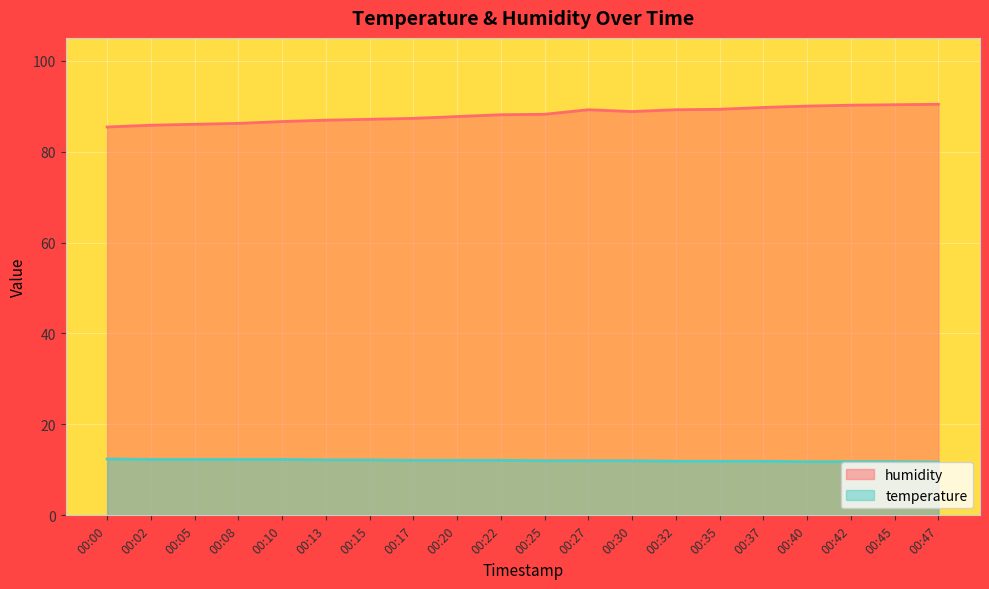

Reading left to right, what are all the values shown in this chart?

humidity: 85.4	85.8	86.0	86.2	86.6	86.9	87.1	87.3	87.7	88.1	88.2	89.2	88.8	89.2	89.3	89.7	90.0	90.2	90.3	90.4
temperature: 12.4	12.3	12.3	12.3	12.3	12.2	12.2	12.1	12.1	12.1	12.0	12.0	12.0	11.9	11.9	11.9	11.8	11.8	11.8	11.7